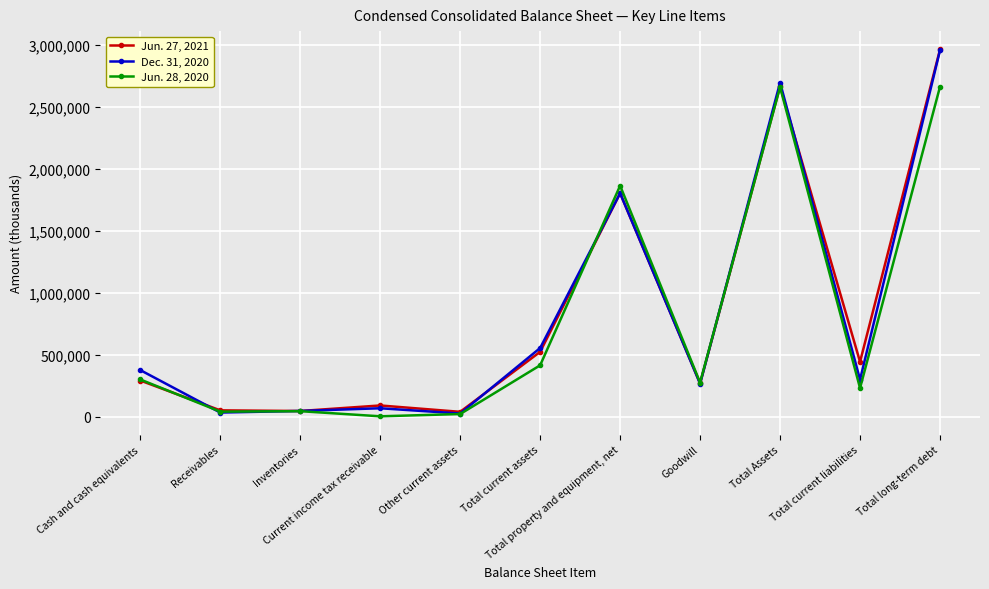

True or false: Jun. 28, 2020 has more than 1 interior local peaks.

True